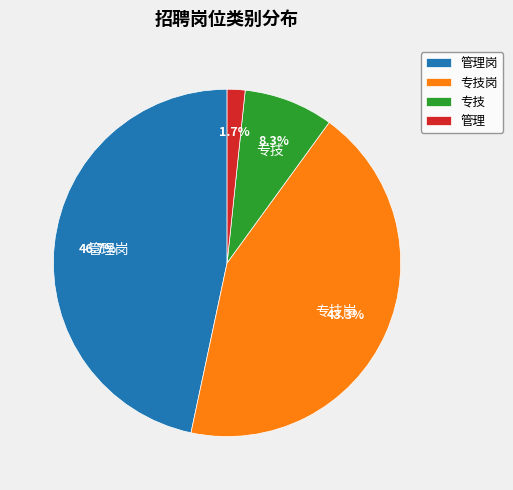

What percentage is NOT represented by 管理?

98.3%